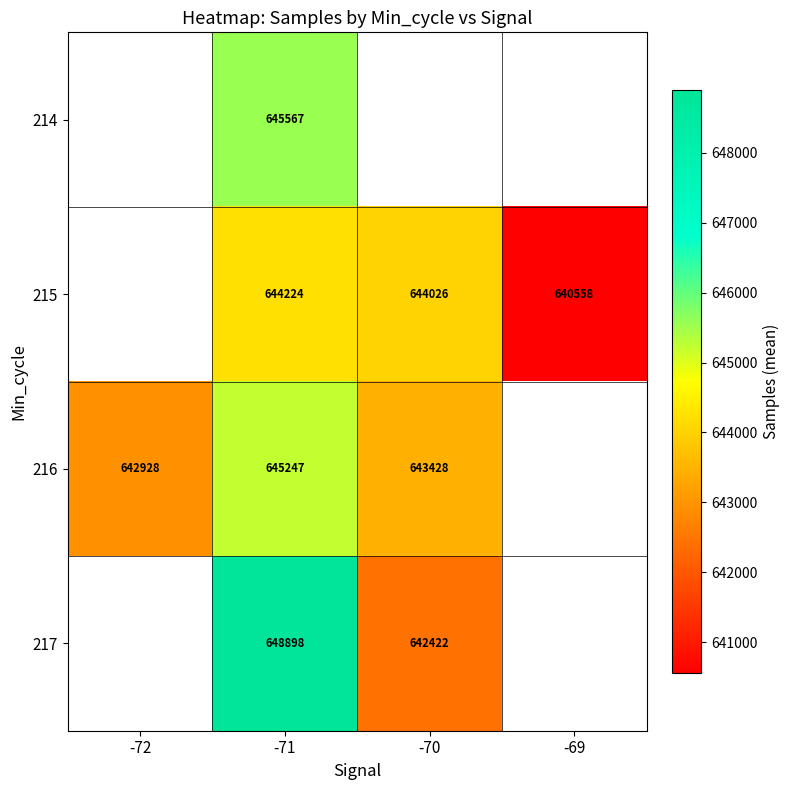

Which has a higher value, -69 or -72?

-72